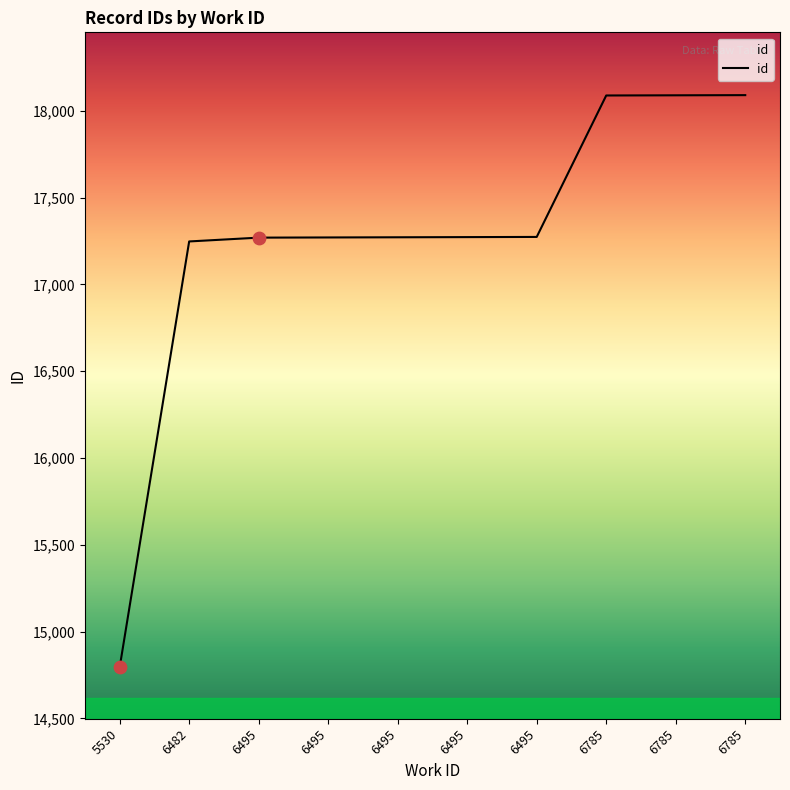

How many lines are shown in the chart?

1